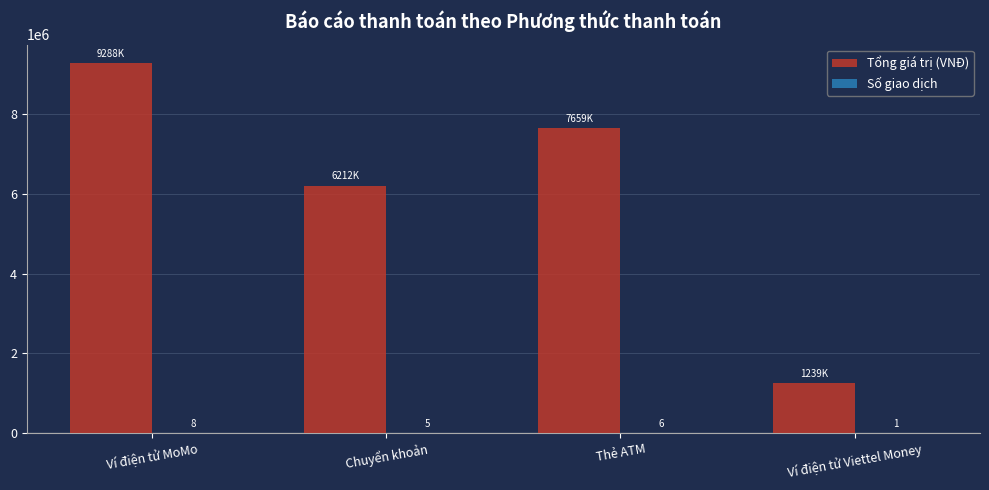

Are the bars grouped side by side (vs. stacked)?

Yes